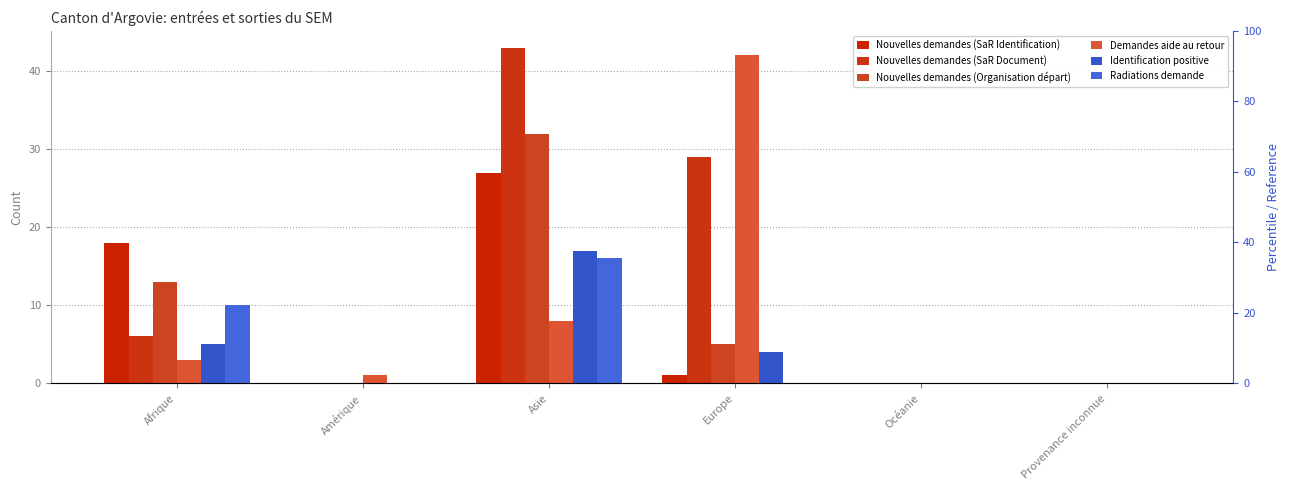

The value of Radiations demande at Provenance inconnue is 0. True or false?

True